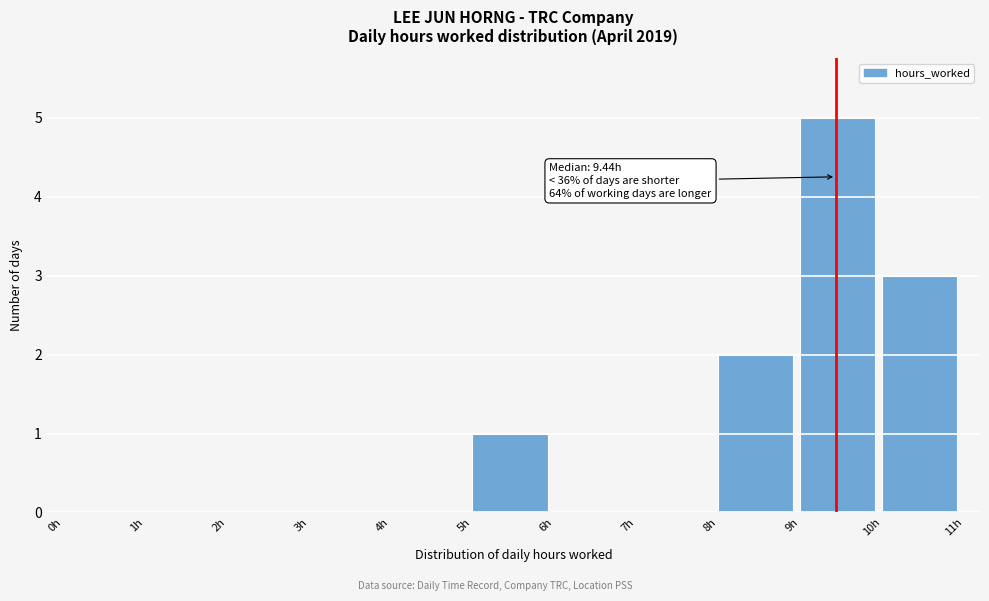

Over which range of the x-axis is the bar tallest?

9 to 10